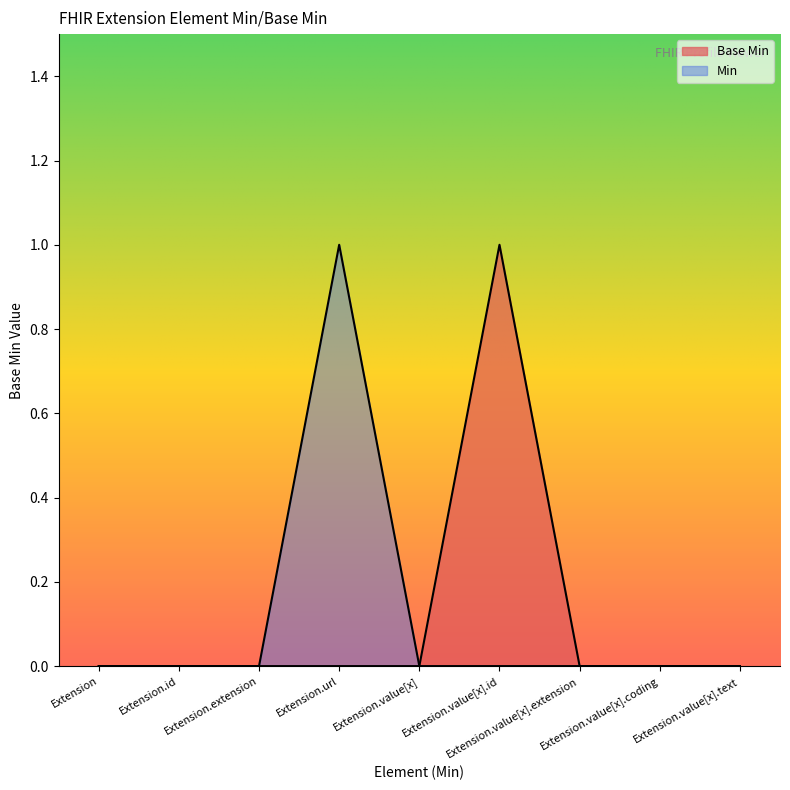

Which category has the lowest value across all series?

Extension